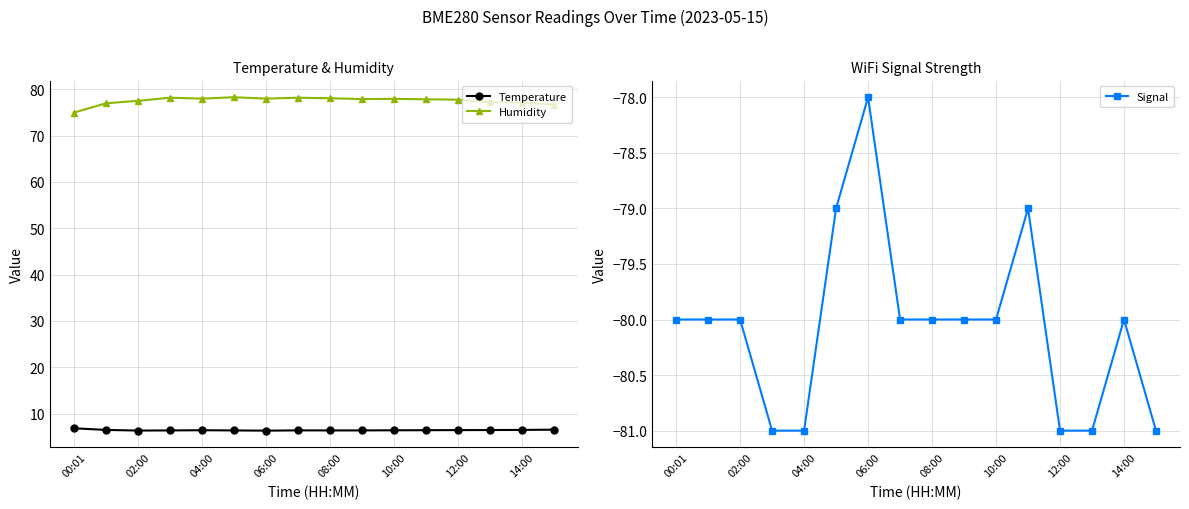

True or false: Temperature and Humidity intersect in this chart.

False